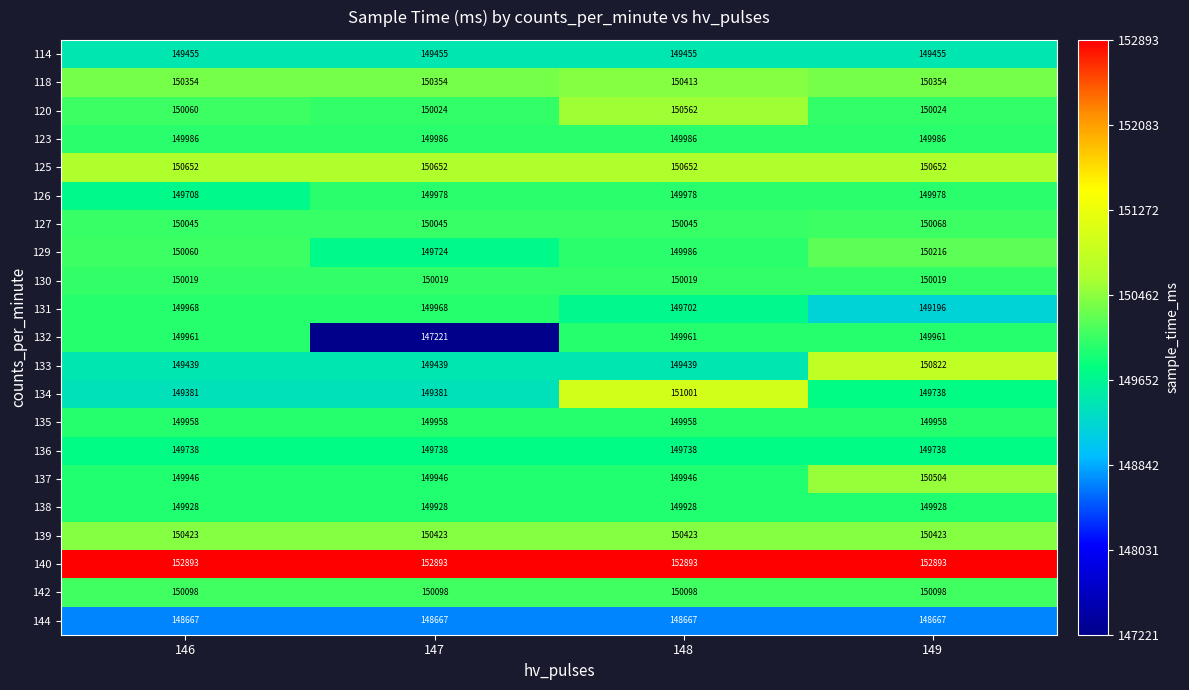

True or false: 123 has a value of 255775 at 147.

False